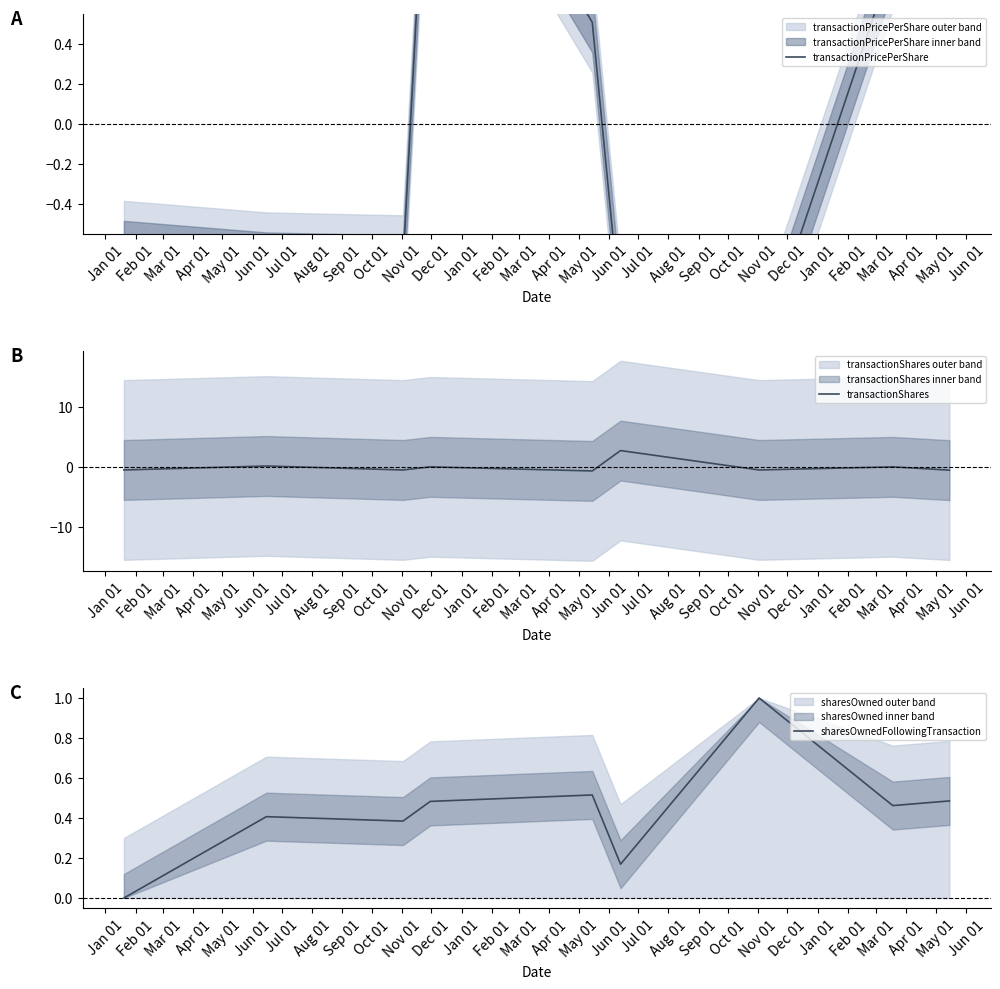

Is this an area chart (filled region under the line)?

No